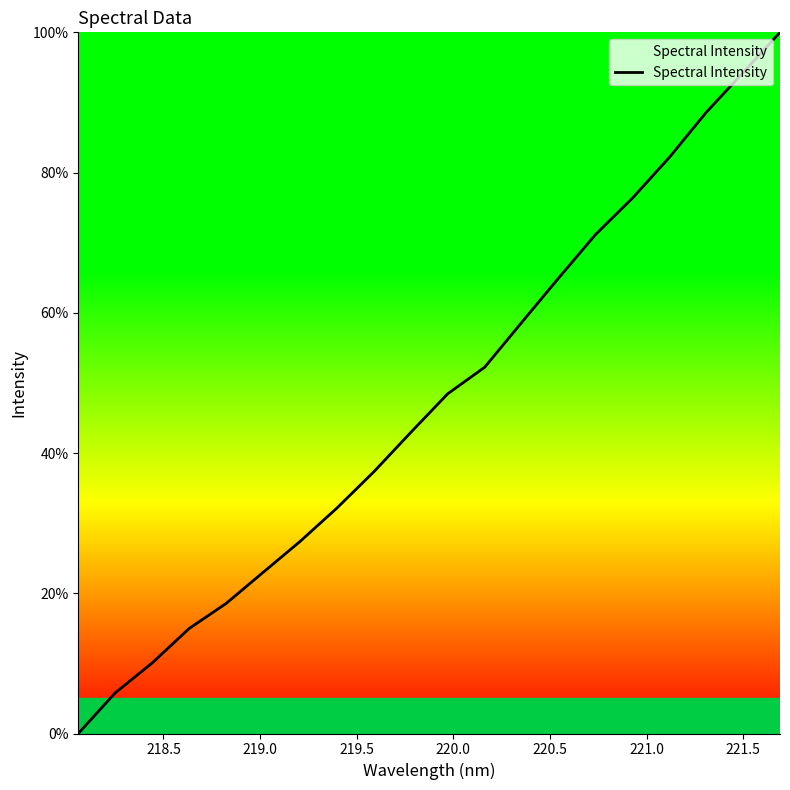

What is the difference between the maximum and minimum values?

100.0